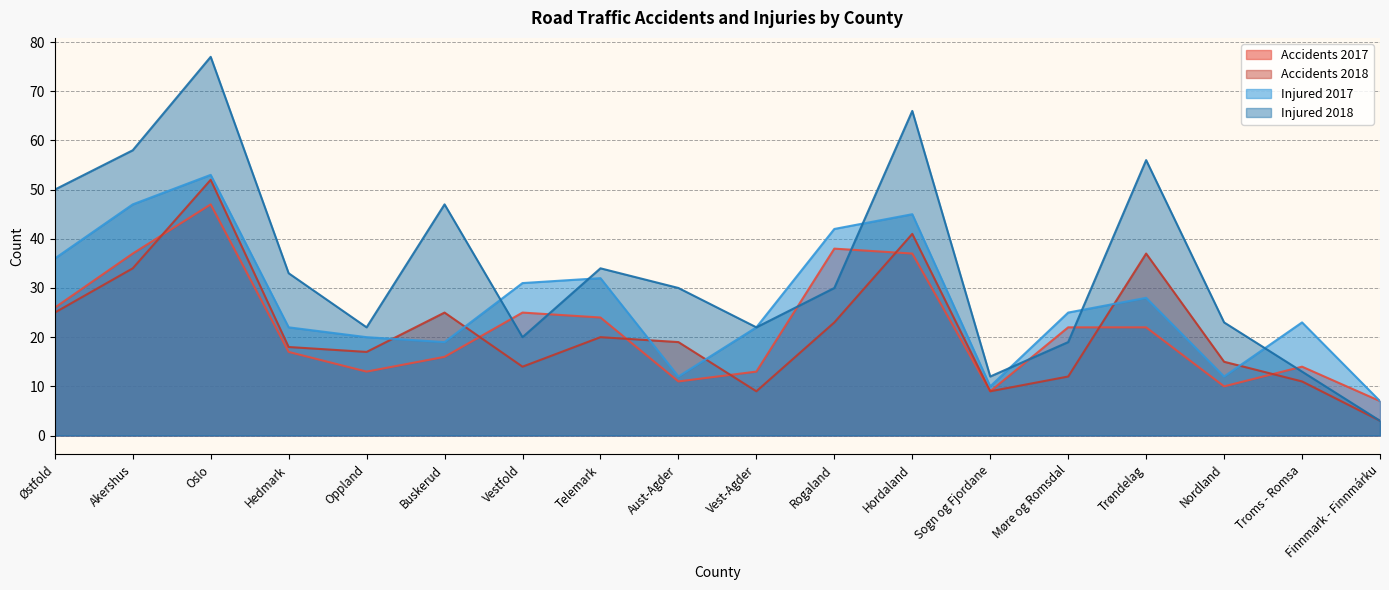

Where do Accidents 2018 and Injured 2017 first cross each other?

Oppland and Buskerud